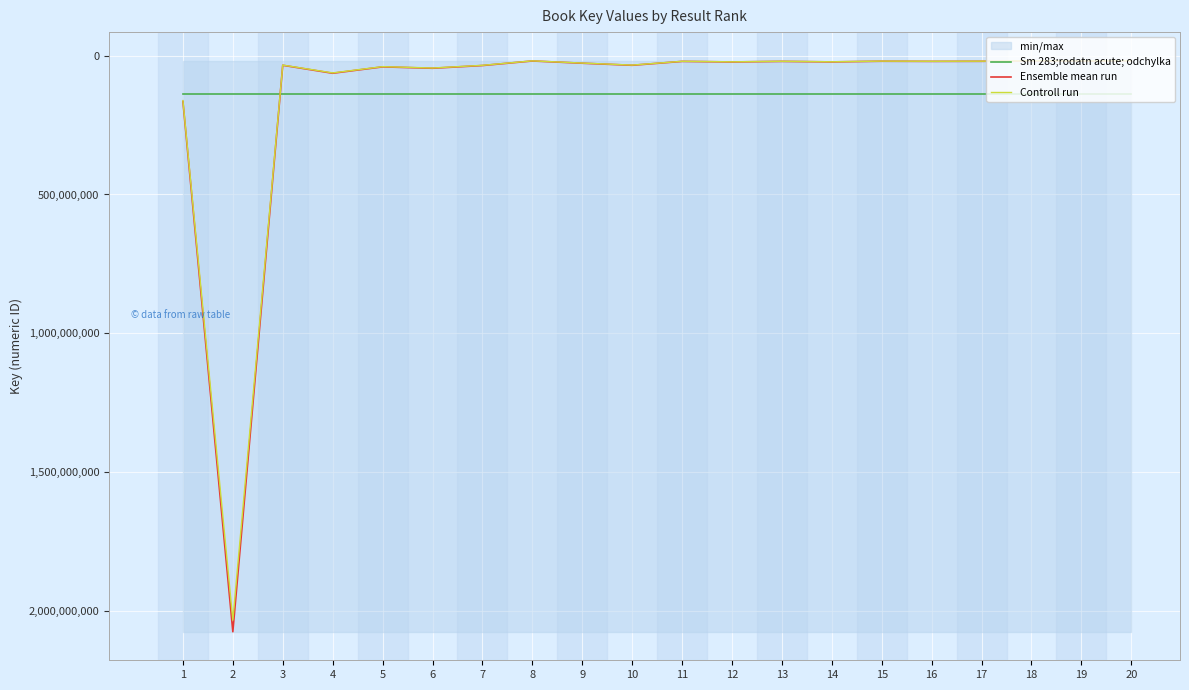

What is the highest value of the Ensemble mean run series?

2074662804.0